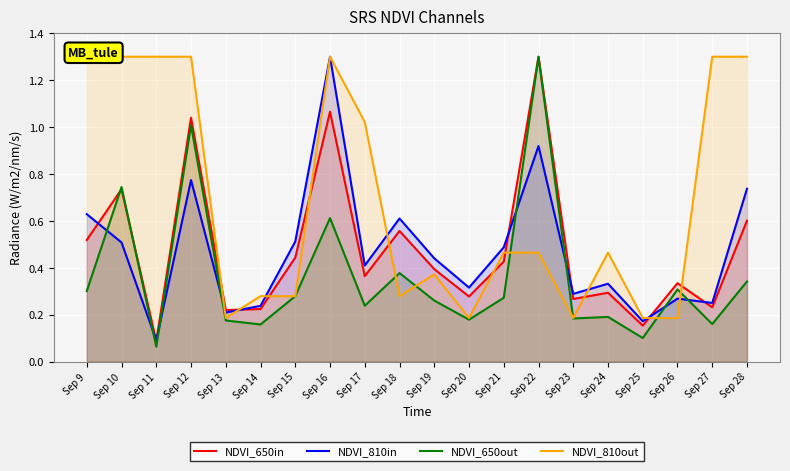

Between Sep 23 and Sep 16, which is larger?

Sep 16